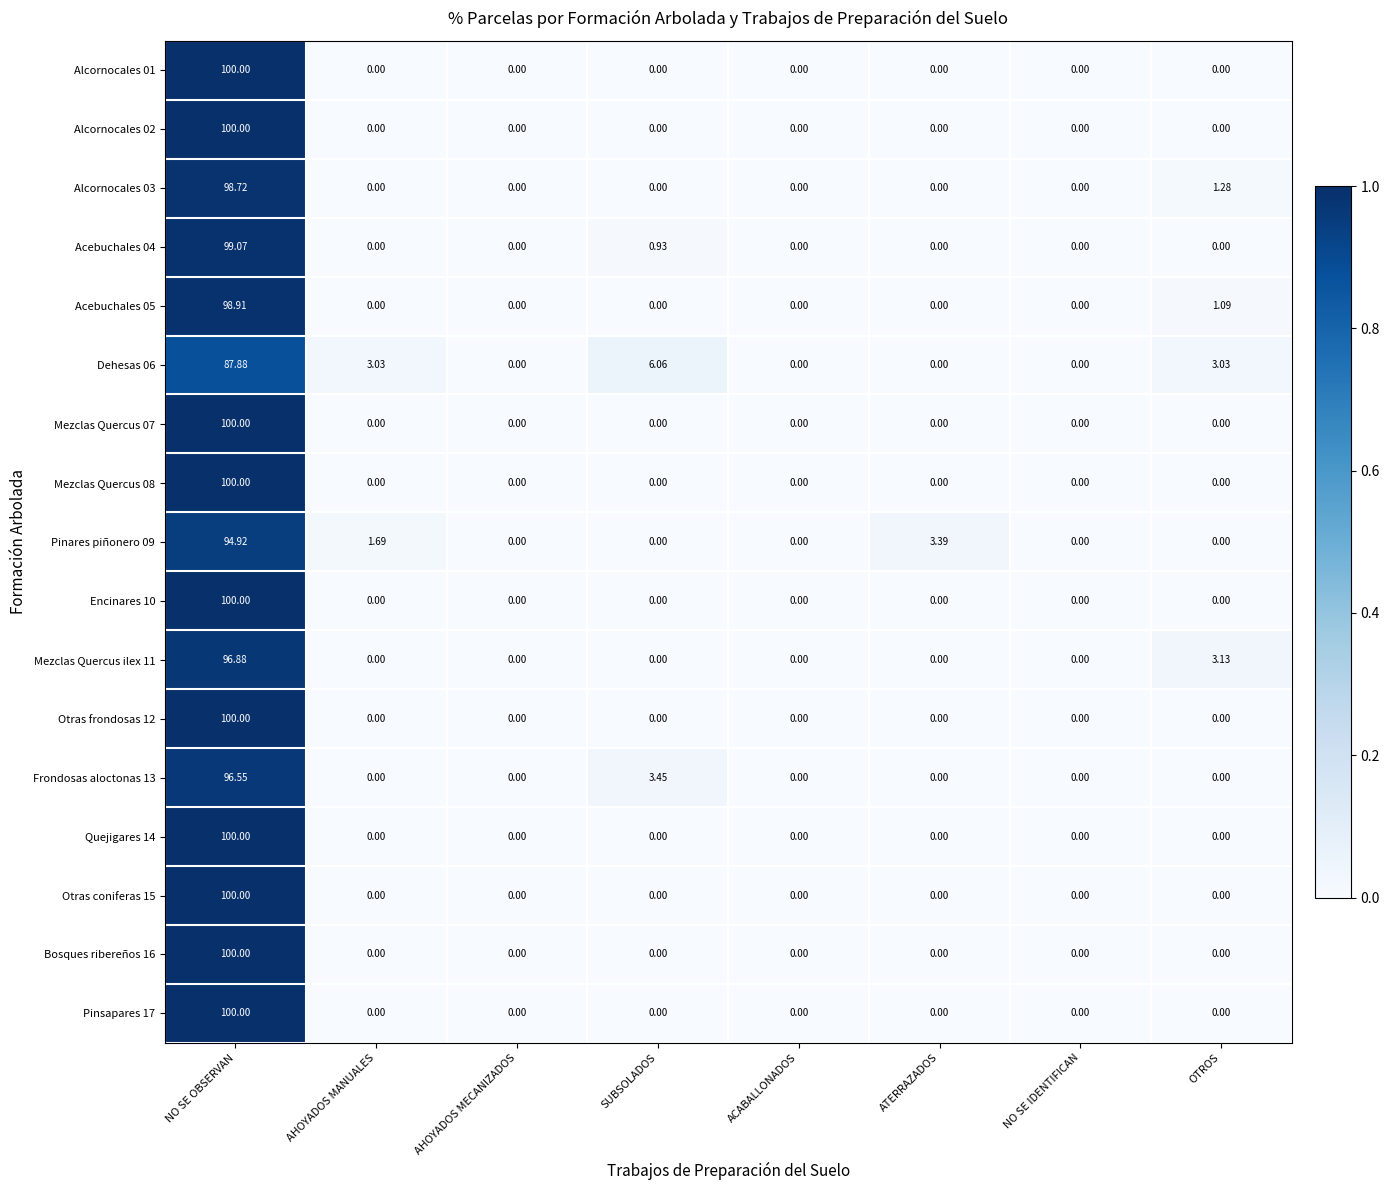

Which category has the highest value across all series?

NO SE OBSERVAN